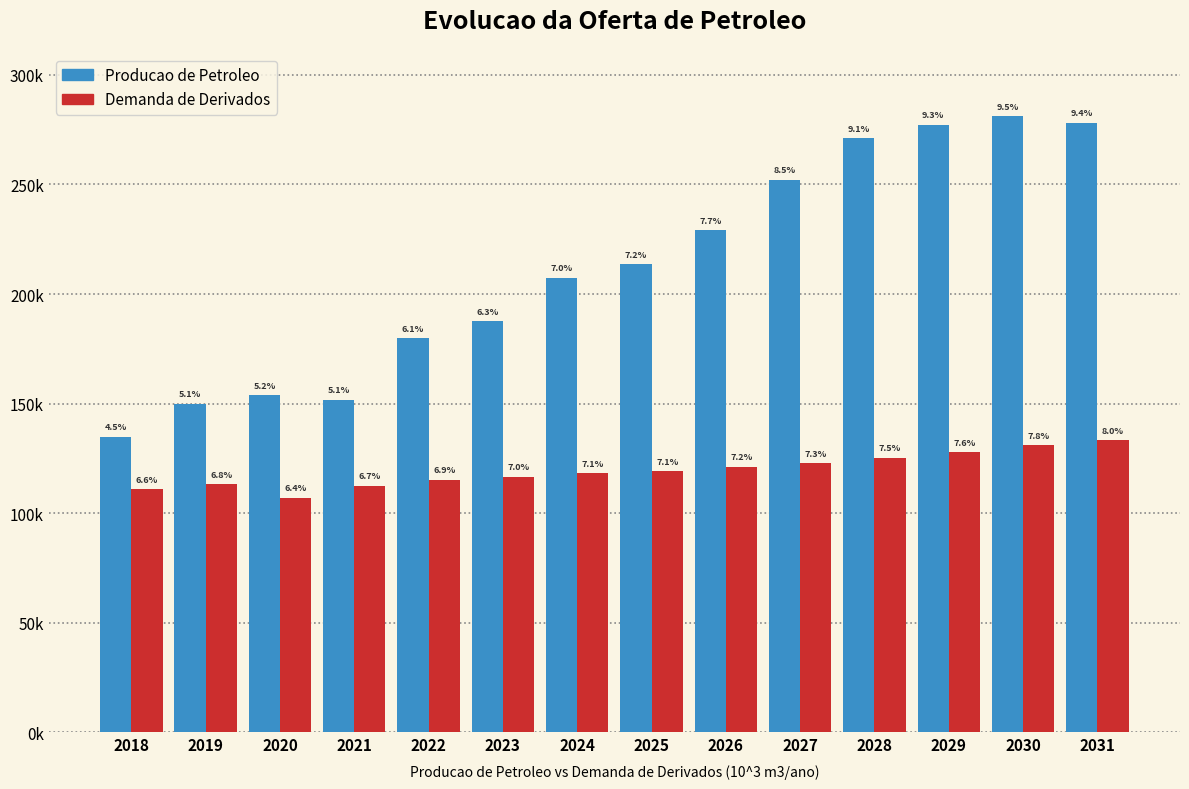

Are the bars grouped side by side (vs. stacked)?

Yes